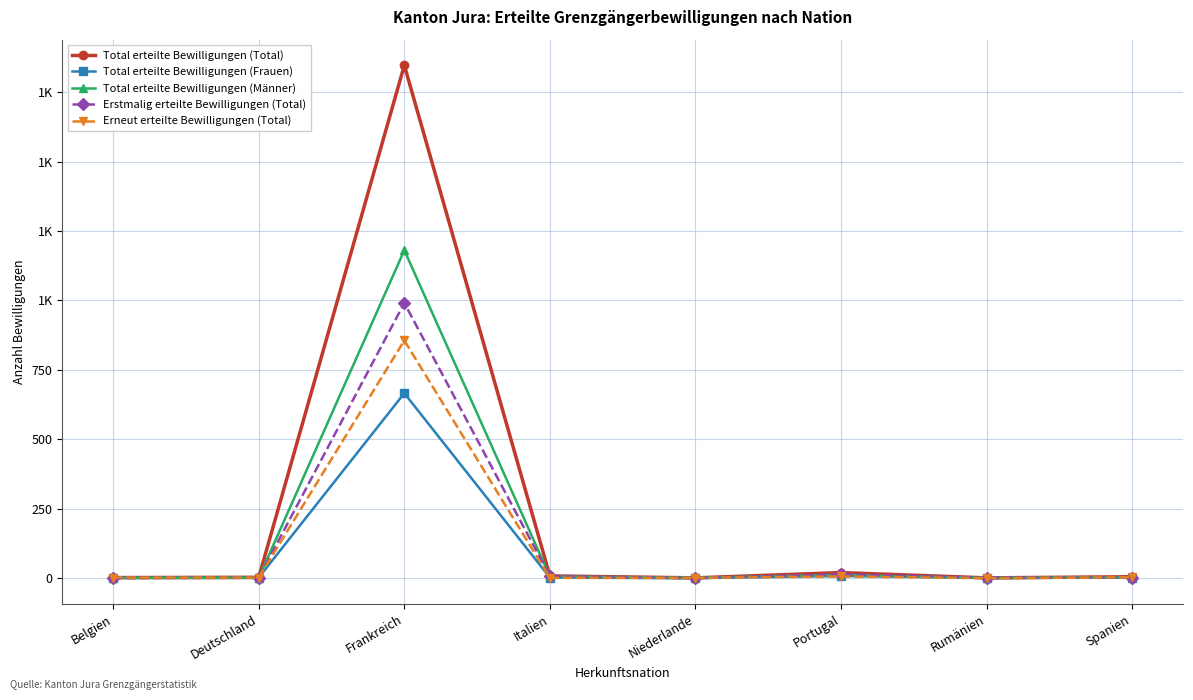

Which category has the highest value in the Total erteilte Bewilligungen (Total) series?

Frankreich